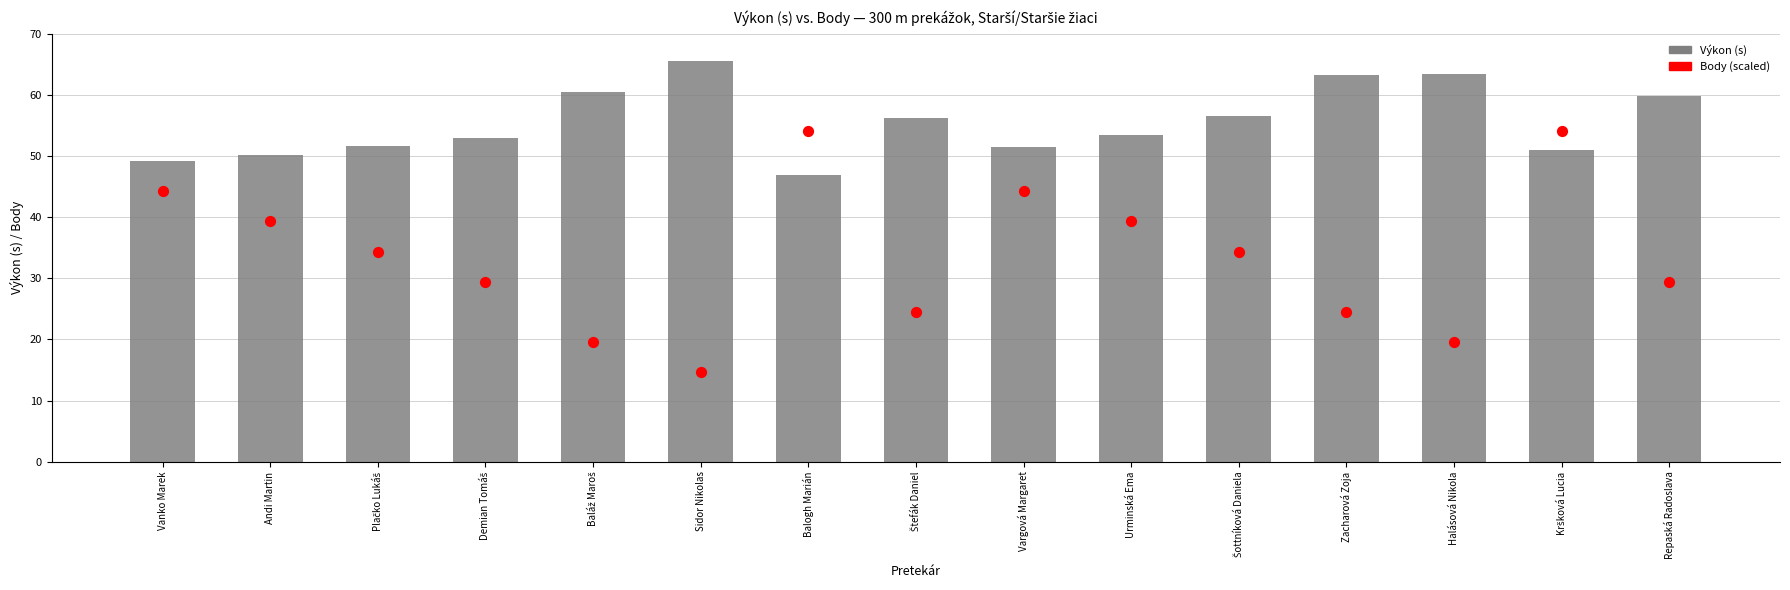

What is the total value across all series at Kršková Lucia?

105.1